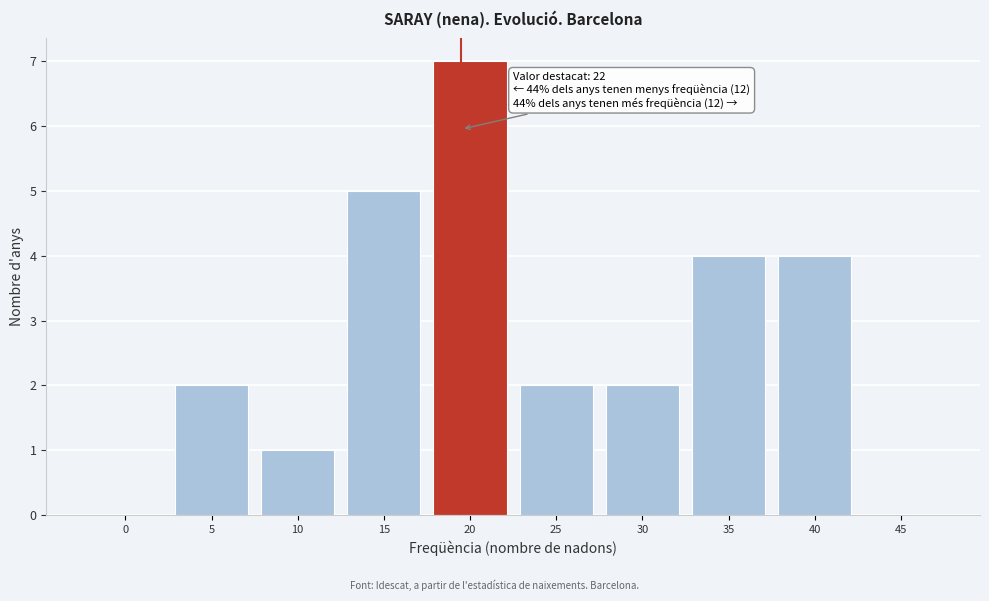

Reading left to right, extract all data points from this chart.

0=0	5=2	10=1	15=5	20=7	25=2	30=2	35=4	40=4	45=0